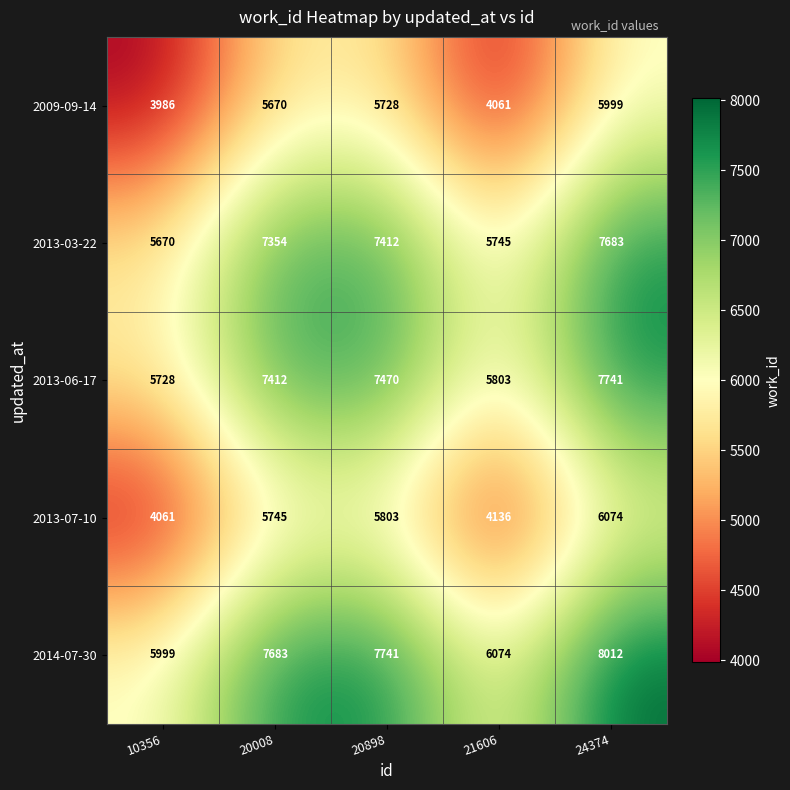

How many data points in 2009-09-14 are less than 5670?

2